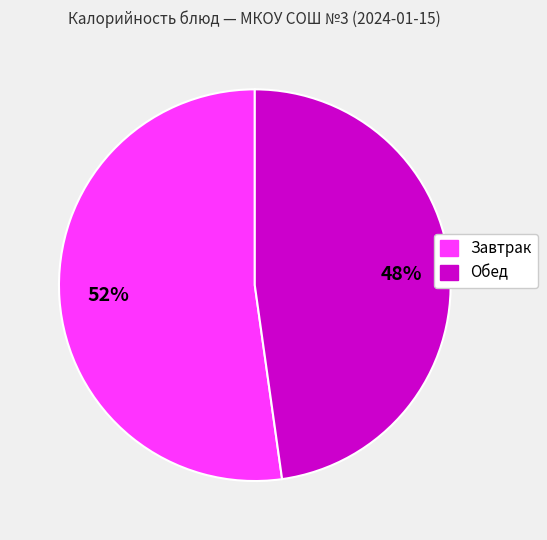

How many segments does this pie chart have?

2